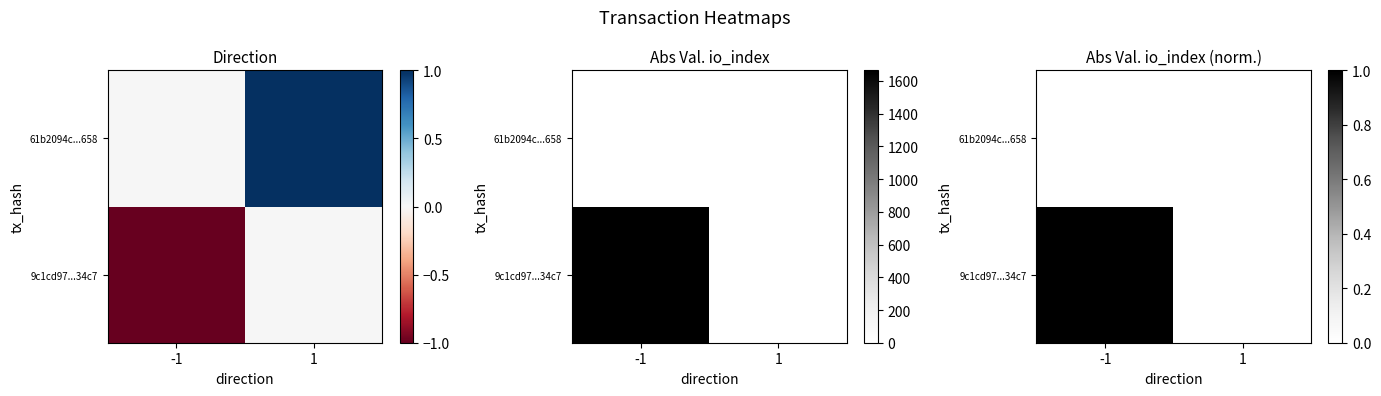

At -1, list the series in order from smallest to largest.

61b2094c...658, 9c1cd97...34c7